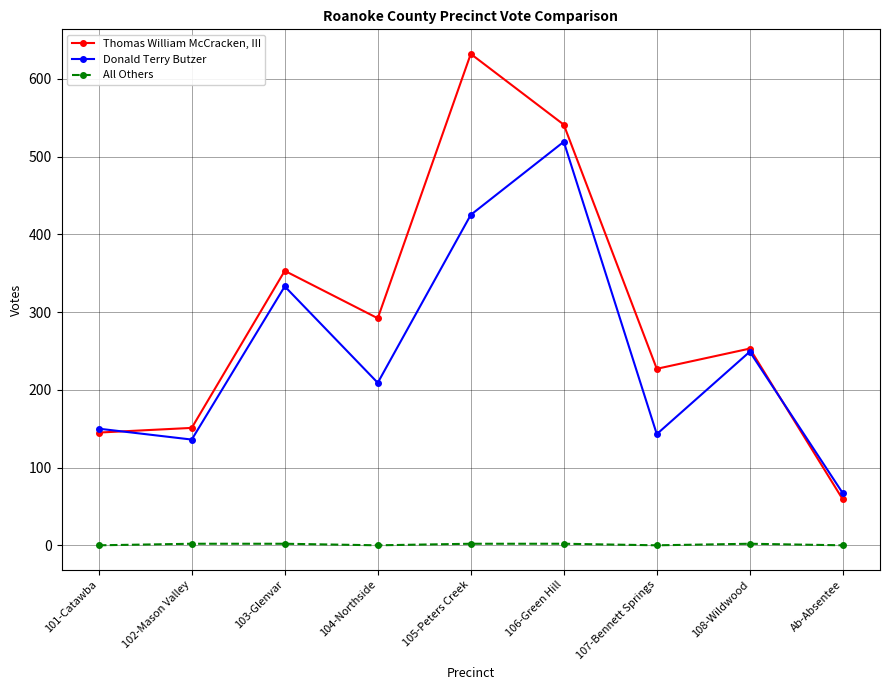

Does the chart display data point markers on the line(s)?

Yes